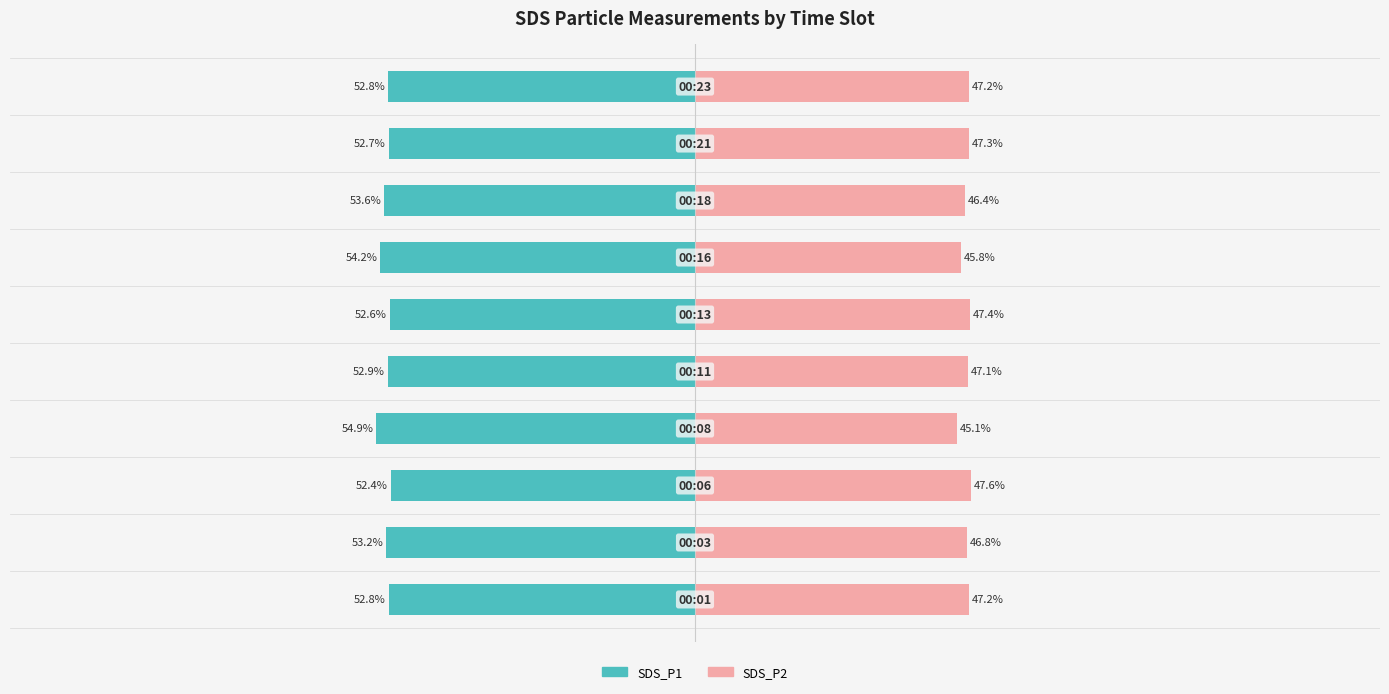

What are all the series names shown in the legend?

SDS_P1, SDS_P2